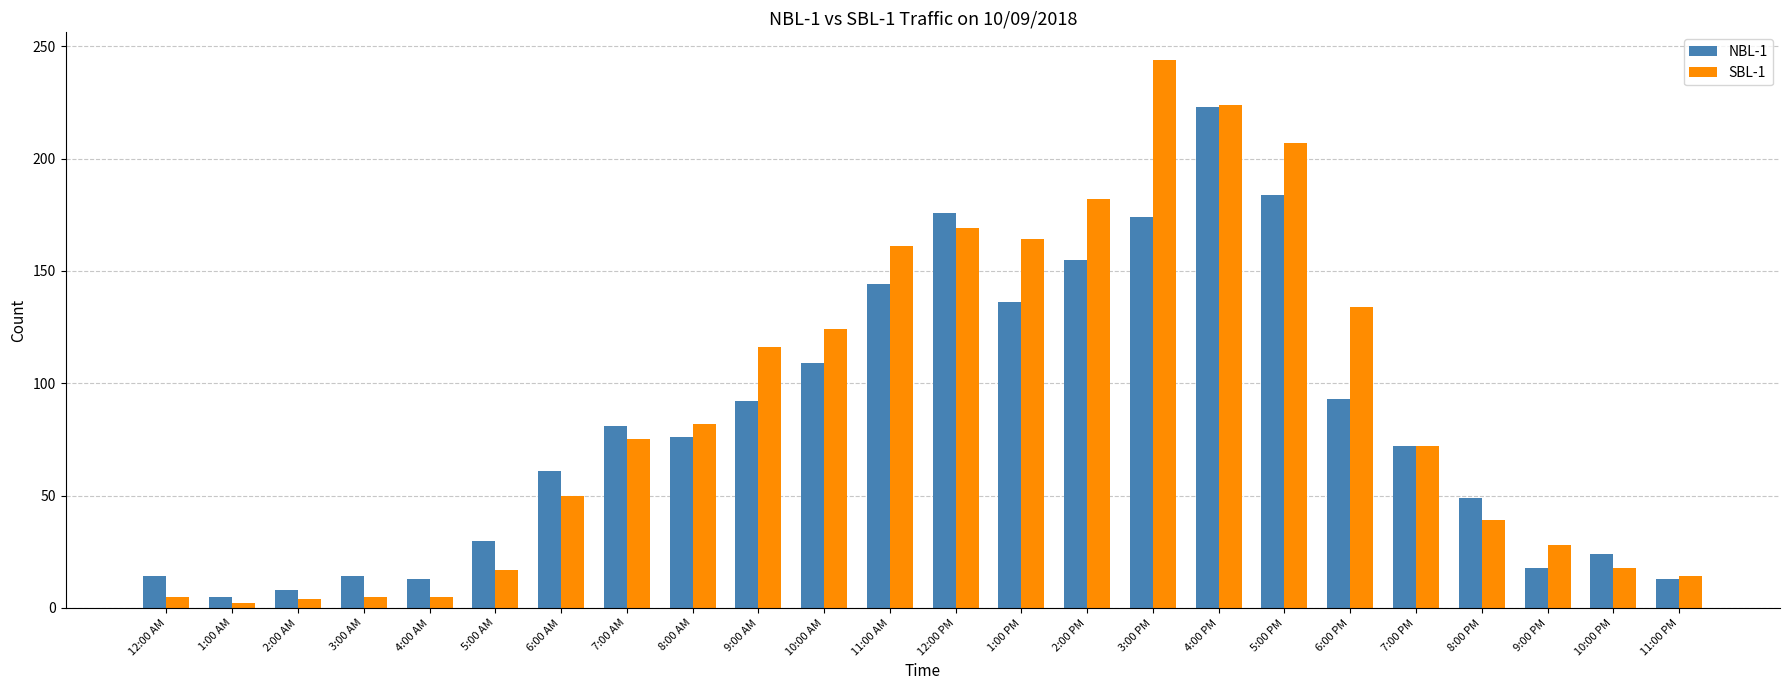

What is the minimum value for SBL-1?

2